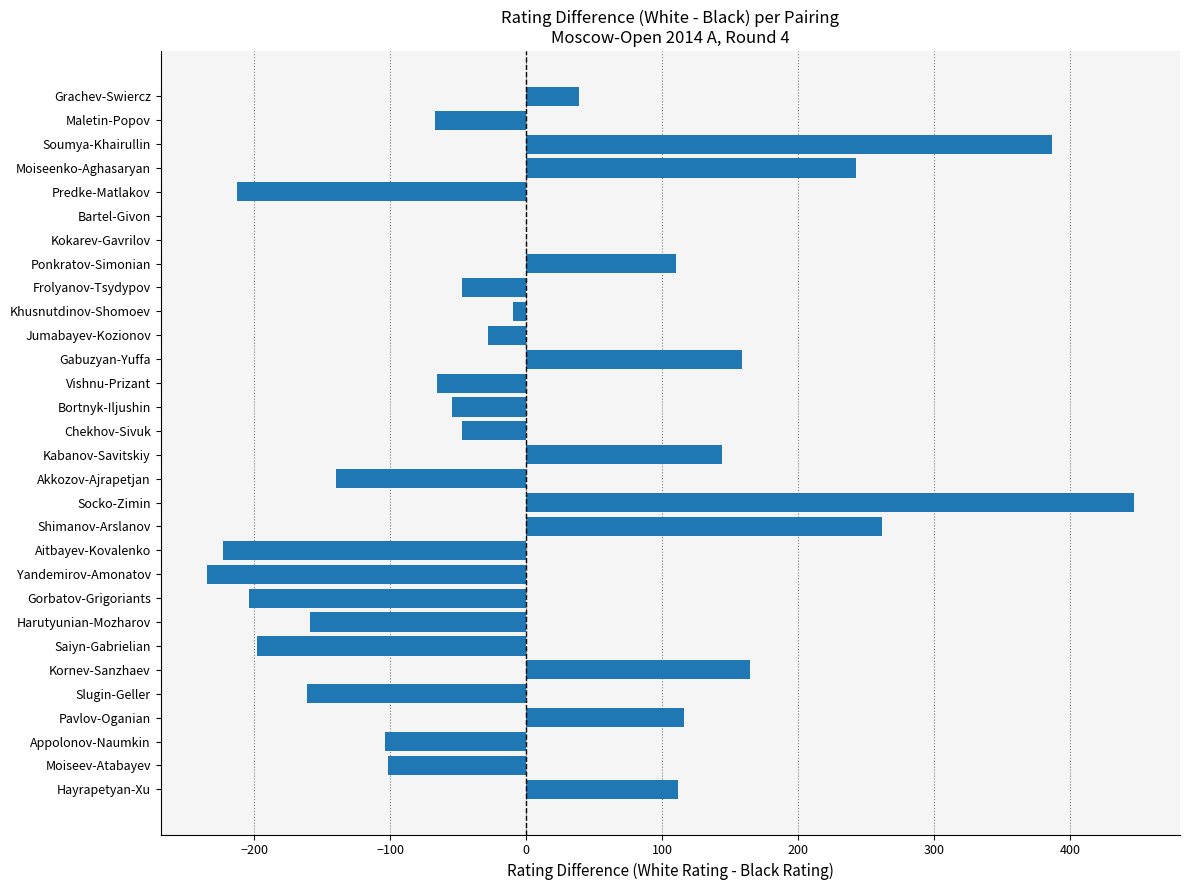

What is the change in value from Maletin-Popov to Shimanov-Arslanov?

+329